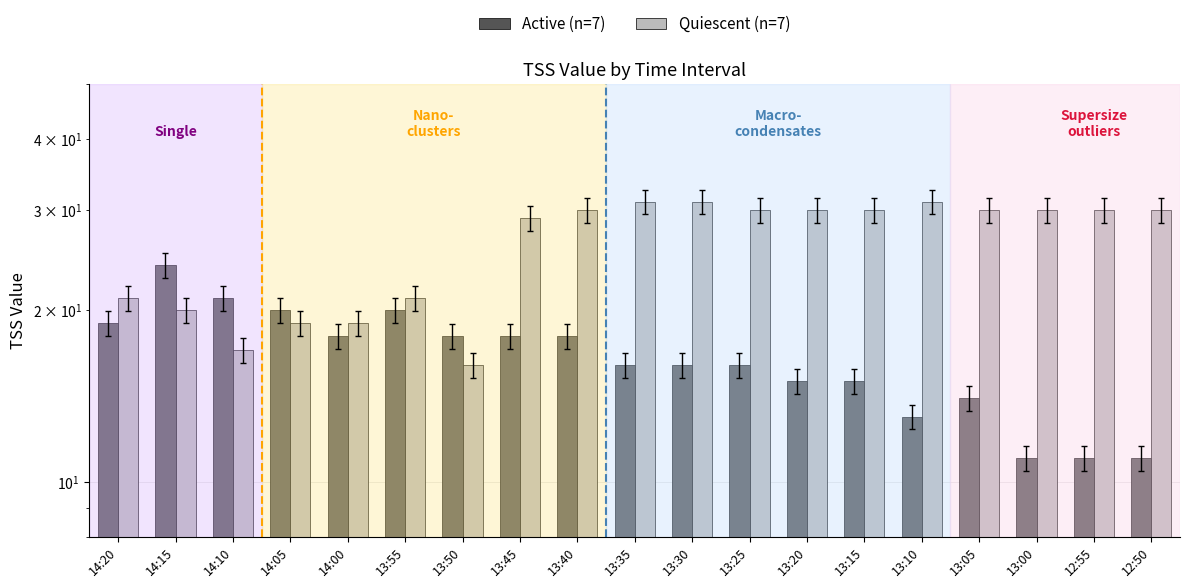

What is the sum of all Active (n=7) values?

314